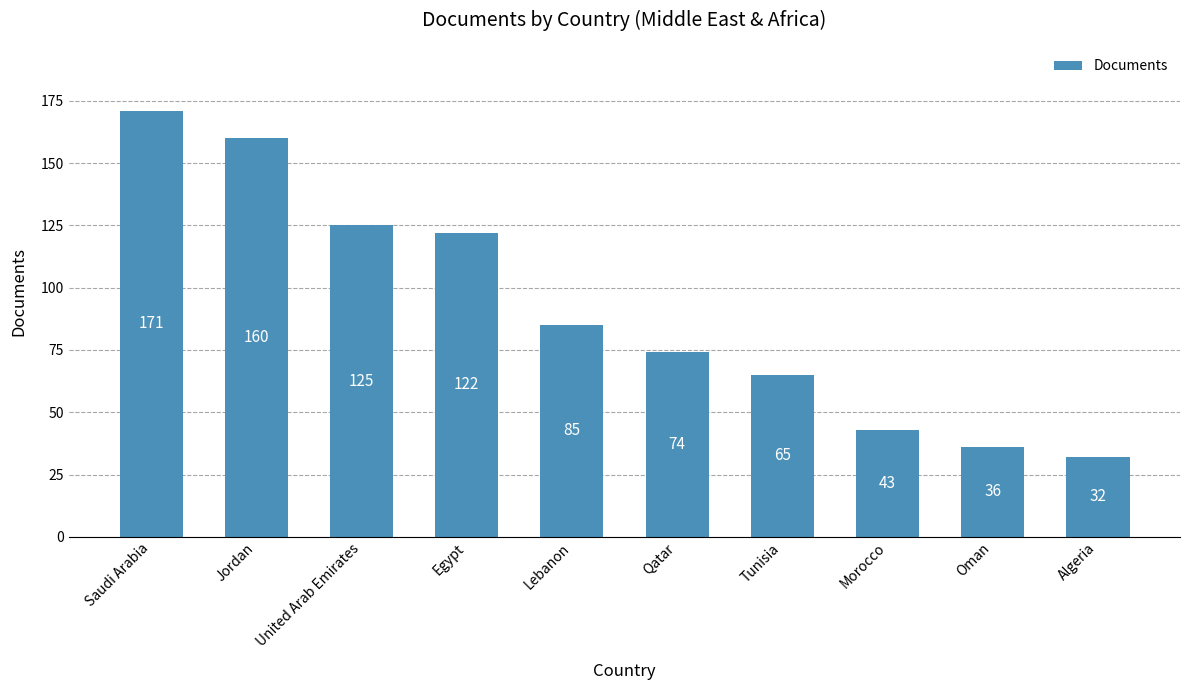

What is the average value?

91